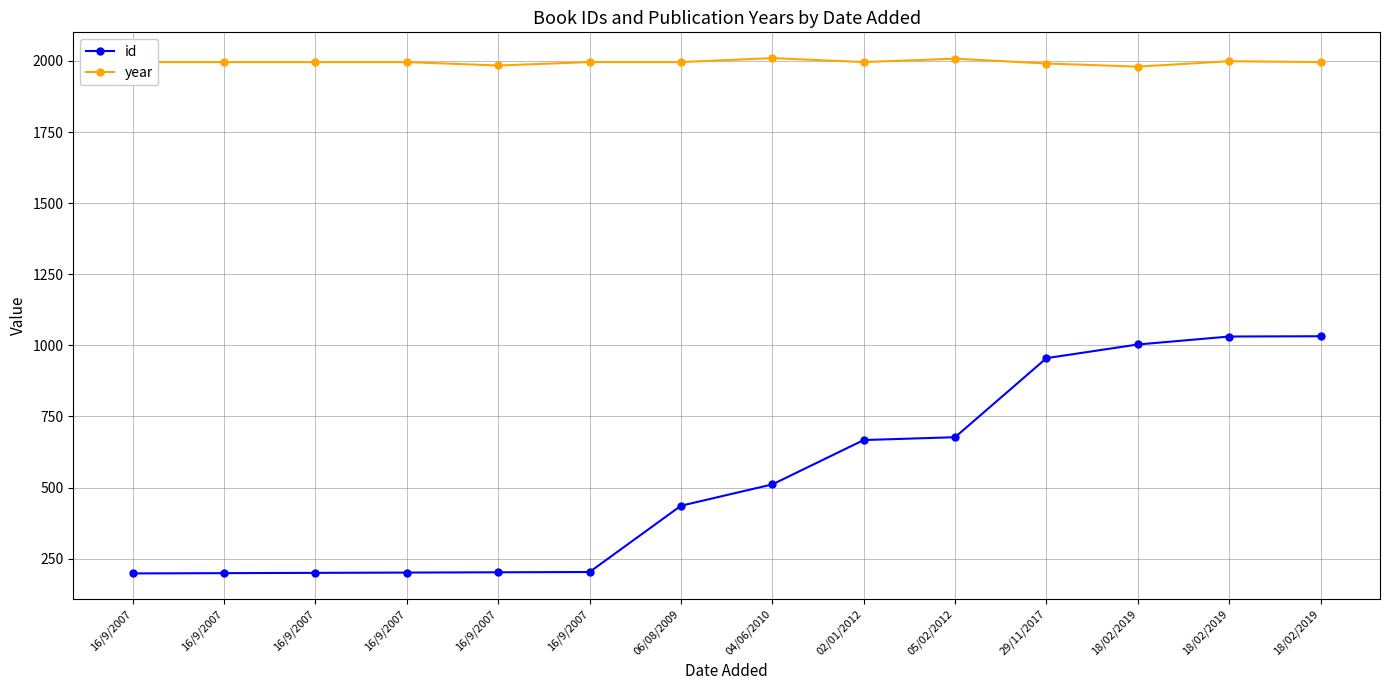

Rank the series at 16/9/2007 from highest to lowest value.

year, id